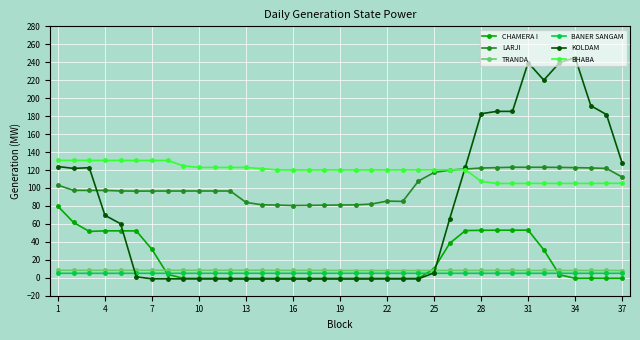

Which series has the largest range (max minus min)?

KOLDAM